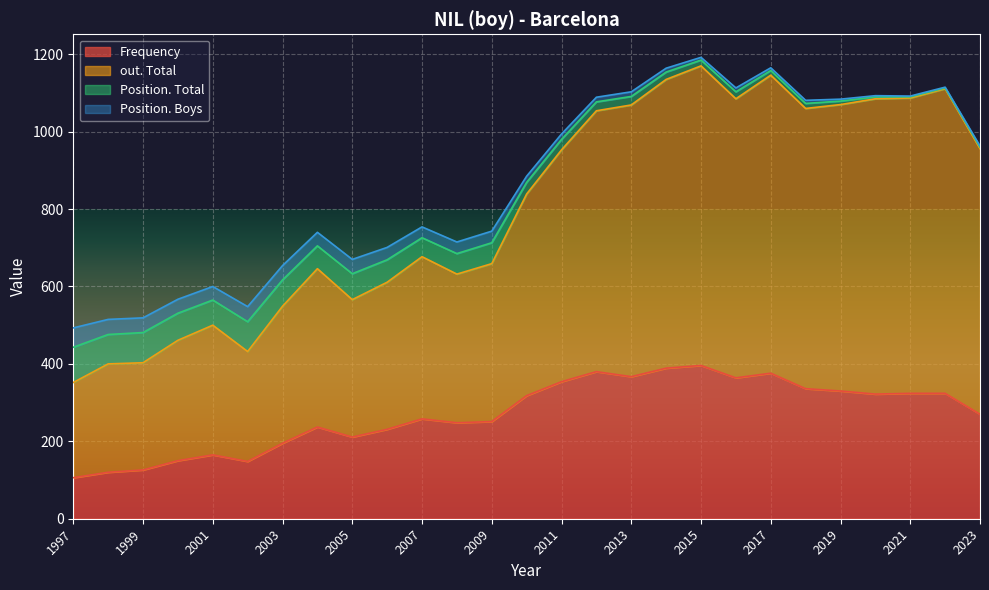

True or false: out. Total has a value of 355 at 2005.

True